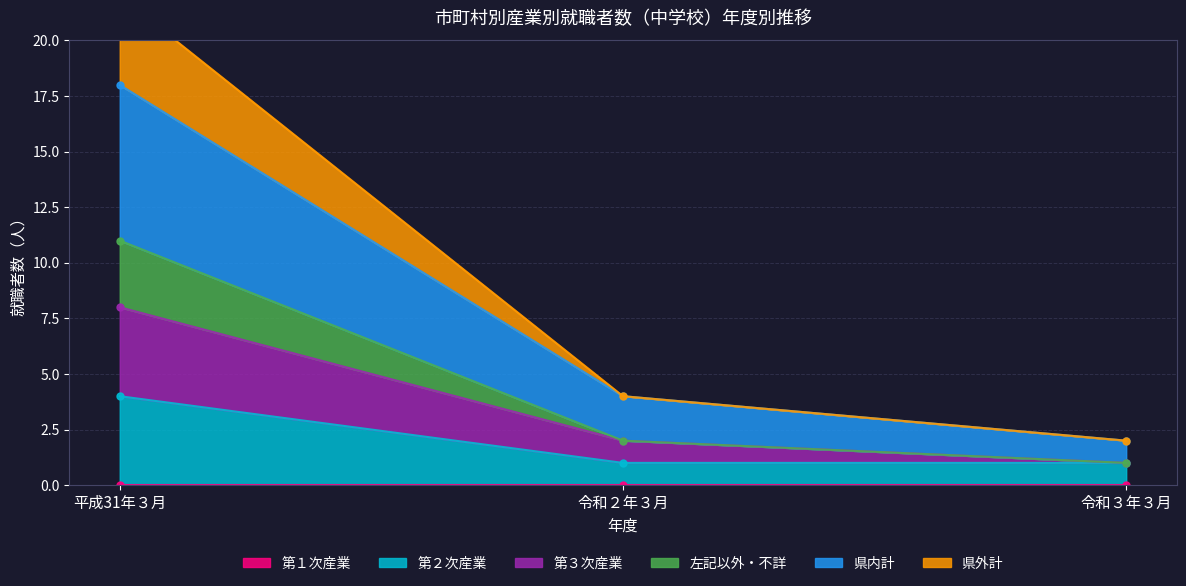

Which series has the largest total across all categories?

県外計